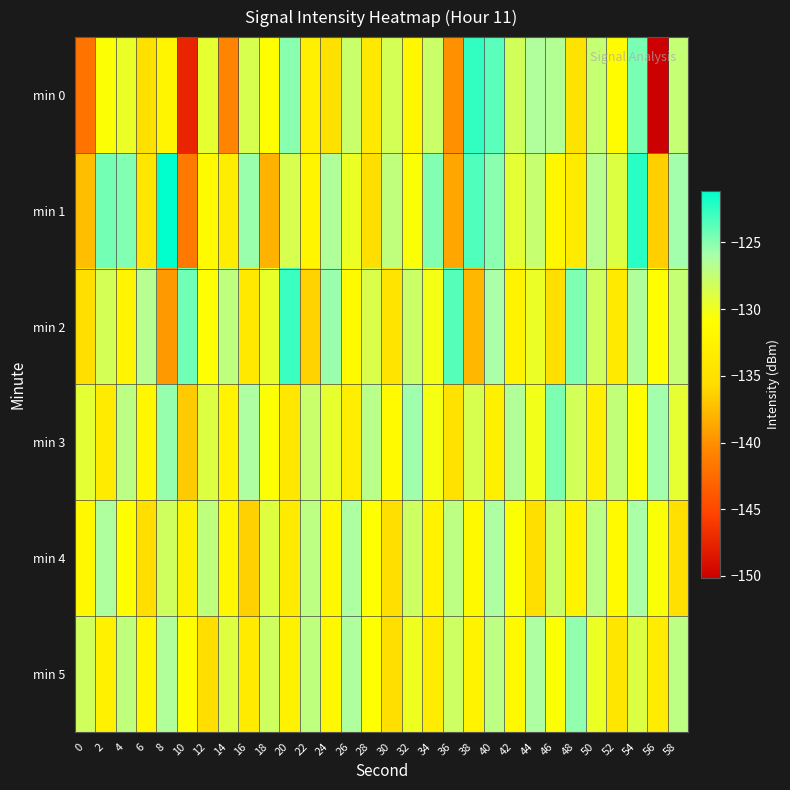

Reading left to right, what are all the values shown in this chart?

min 0: 0=-141.9	2=-130.7	4=-129.7	6=-135.0	8=-132.1	10=-147.5	12=-129.4	14=-140.7	16=-128.6	18=-130.8	20=-125.1	22=-133.0	24=-135.0	26=-127.8	28=-133.9	30=-128.4	32=-131.9	34=-127.8	36=-140.0	38=-122.6	40=-123.7	42=-128.2	44=-126.4	46=-126.6	48=-134.8	50=-127.6	52=-131.2	54=-124.6	56=-150.2	58=-127.5
min 1: 0=-137.4	2=-124.4	4=-124.9	6=-134.3	8=-121.1	10=-141.5	12=-131.5	14=-133.3	16=-125.5	18=-138.0	20=-128.5	22=-132.1	24=-126.4	26=-129.8	28=-135.2	30=-127.3	32=-130.6	34=-124.9	36=-138.7	38=-123.4	40=-125.1	42=-129.3	44=-127.6	46=-131.8	48=-133.5	50=-126.7	52=-128.9	54=-122.3	56=-136.4	58=-125.8
min 2: 0=-135.2	2=-128.4	4=-132.1	6=-126.7	8=-139.5	10=-124.3	12=-130.8	14=-127.2	16=-133.9	18=-129.6	20=-122.8	22=-136.2	24=-125.5	26=-131.4	28=-128.7	30=-134.6	32=-127.9	34=-130.2	36=-123.6	38=-137.8	40=-126.1	42=-132.4	44=-129.7	46=-135.3	48=-124.8	50=-128.1	52=-133.7	54=-126.4	56=-130.9	58=-127.5
min 3: 0=-129.3	2=-133.6	4=-127.1	6=-131.8	8=-125.4	10=-136.7	12=-128.9	14=-132.5	16=-126.2	18=-130.7	20=-134.1	22=-127.8	24=-129.5	26=-133.2	28=-126.9	30=-131.5	32=-125.7	34=-130.3	36=-134.8	38=-128.6	40=-132.9	42=-126.5	44=-130.1	46=-124.7	48=-128.3	50=-133.0	52=-127.4	54=-131.1	56=-125.8	58=-129.4
min 4: 0=-131.7	2=-126.3	4=-130.9	6=-135.4	8=-128.1	10=-132.6	12=-127.2	14=-131.8	16=-136.3	18=-129.0	20=-133.5	22=-127.1	24=-131.7	26=-126.2	28=-130.8	30=-135.3	32=-128.0	34=-132.5	36=-127.1	38=-131.6	40=-126.2	42=-130.7	44=-135.2	46=-127.9	48=-132.4	50=-127.0	52=-131.5	54=-126.1	56=-130.6	58=-135.1
min 5: 0=-128.2	2=-132.7	4=-127.3	6=-131.8	8=-126.4	10=-130.9	12=-135.4	14=-129.0	16=-133.5	18=-128.1	20=-132.6	22=-127.2	24=-131.7	26=-126.3	28=-130.8	30=-135.3	32=-129.9	34=-133.4	36=-128.0	38=-132.5	40=-127.1	42=-131.6	44=-126.2	46=-130.7	48=-125.3	50=-129.8	52=-134.3	54=-128.9	56=-133.4	58=-127.1